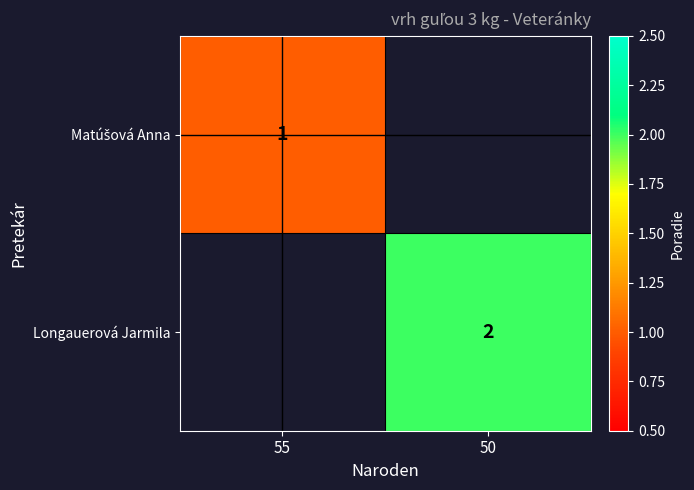

The Longauerová Jarmila series shows 2 at 50. True or false?

True